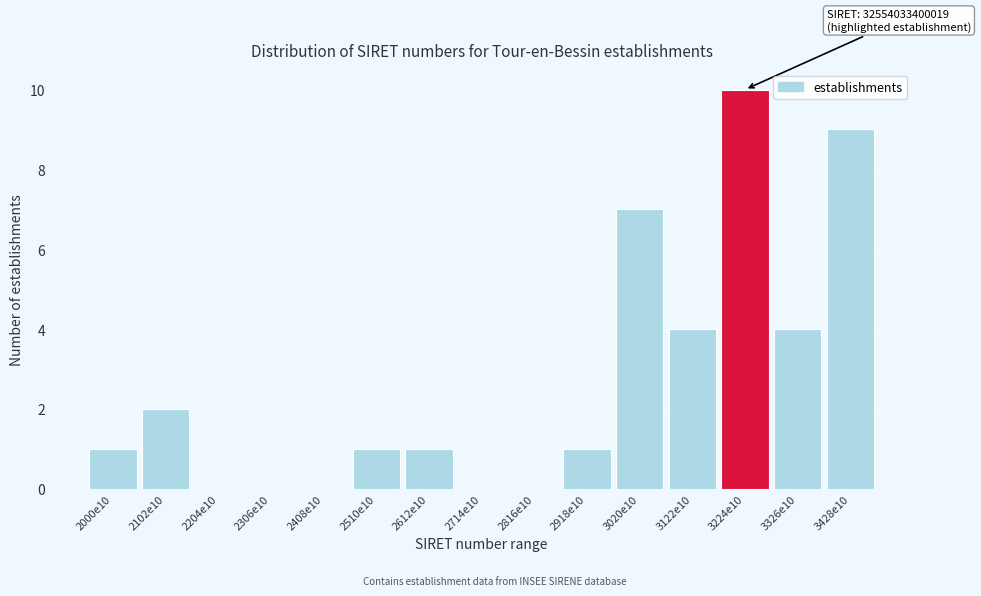

Reading left to right, what are all the values shown in this chart?

2000e10=1	2102e10=2	2204e10=0	2306e10=0	2408e10=0	2510e10=1	2612e10=1	2714e10=0	2816e10=0	2918e10=1	3020e10=7	3122e10=4	3224e10=10	3326e10=4	3428e10=9